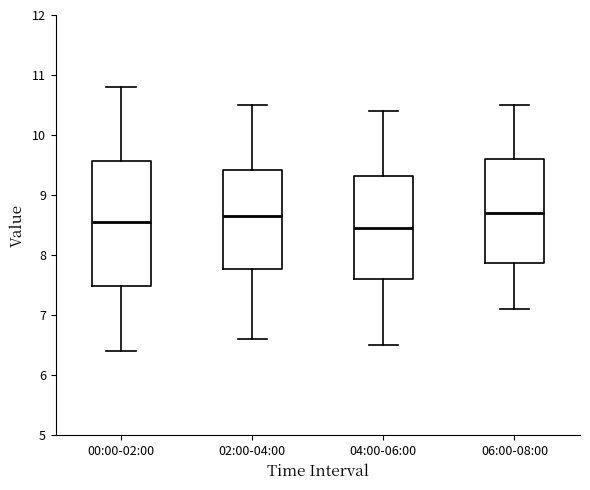

Where is the upper edge of the box for 06:00-08:00 on the y-axis? The values are not printed on the chart, so give them approximately, as read against the axis.

9.6